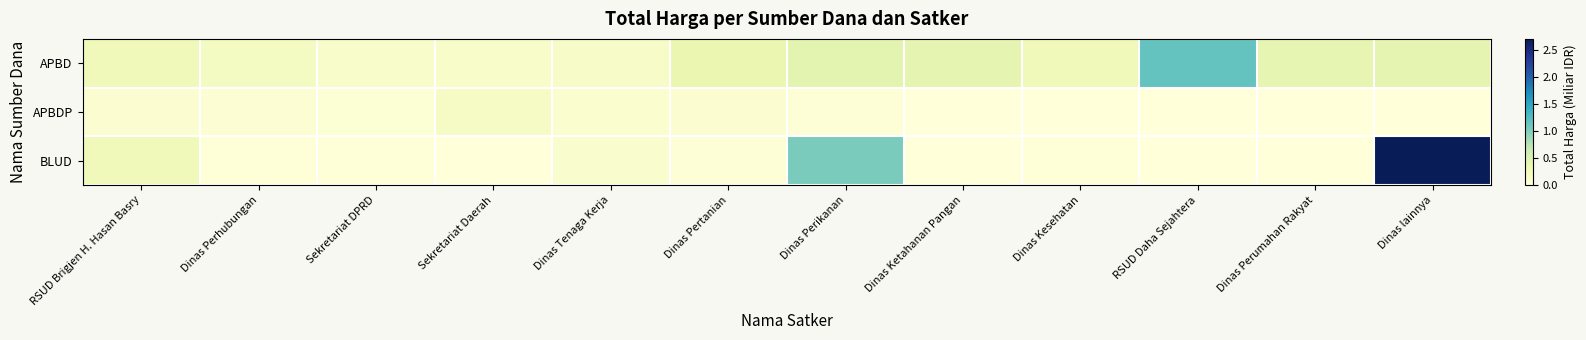

Reading left to right, what are all the values shown in this chart?

APBD: RSUD Brigjen H. Hasan Basry=0.3	Dinas Perhubungan=0.2	Sekretariat DPRD=0.1	Sekretariat Daerah=0.1	Dinas Tenaga Kerja=0.2	Dinas Pertanian=0.3	Dinas Perikanan=0.4	Dinas Ketahanan Pangan=0.4	Dinas Kesehatan=0.3	RSUD Daha Sejahtera=1.2	Dinas Perumahan Rakyat=0.4	Dinas lainnya=0.4
APBDP: RSUD Brigjen H. Hasan Basry=0.1	Dinas Perhubungan=0.1	Sekretariat DPRD=0.1	Sekretariat Daerah=0.2	Dinas Tenaga Kerja=0.1	Dinas Pertanian=0.1	Dinas Perikanan=0.0	Dinas Ketahanan Pangan=0.0	Dinas Kesehatan=0.0	RSUD Daha Sejahtera=0.0	Dinas Perumahan Rakyat=0.0	Dinas lainnya=0.0
BLUD: RSUD Brigjen H. Hasan Basry=0.3	Dinas Perhubungan=0.0	Sekretariat DPRD=0.0	Sekretariat Daerah=0.0	Dinas Tenaga Kerja=0.1	Dinas Pertanian=0.0	Dinas Perikanan=1.0	Dinas Ketahanan Pangan=0.0	Dinas Kesehatan=0.0	RSUD Daha Sejahtera=0.0	Dinas Perumahan Rakyat=0.0	Dinas lainnya=2.7